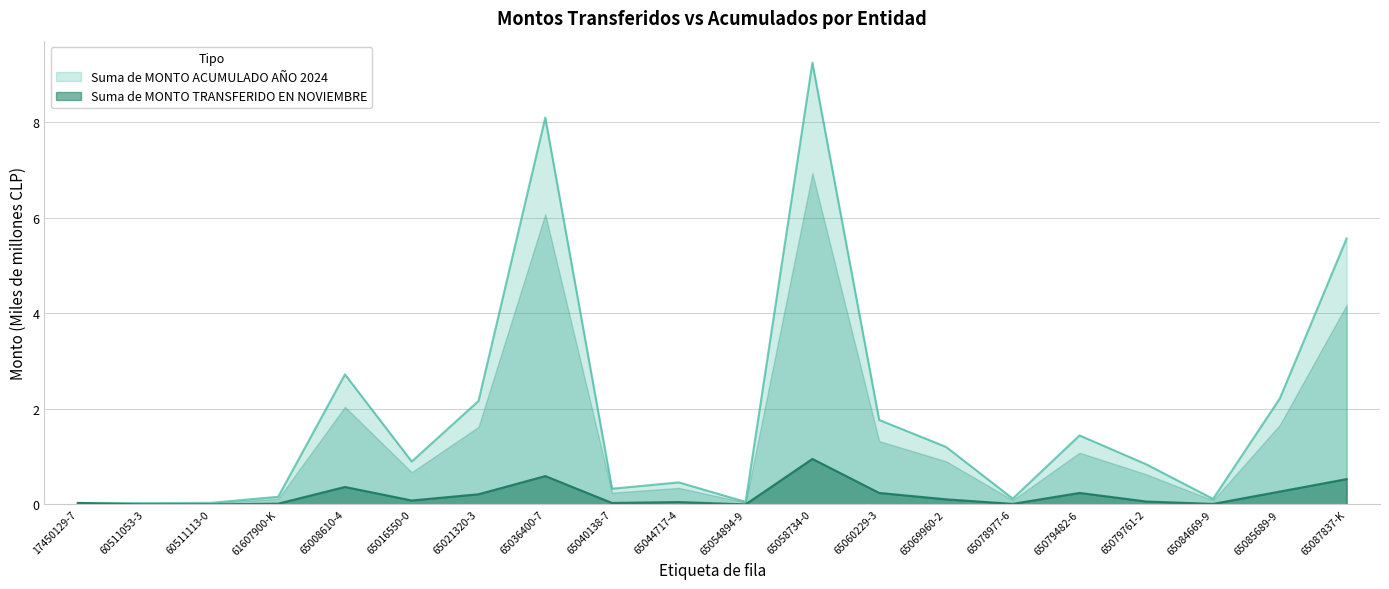

The Suma de MONTO ACUMULADO AÑO 2024 series shows 0.0 at 60511113-0. True or false?

False